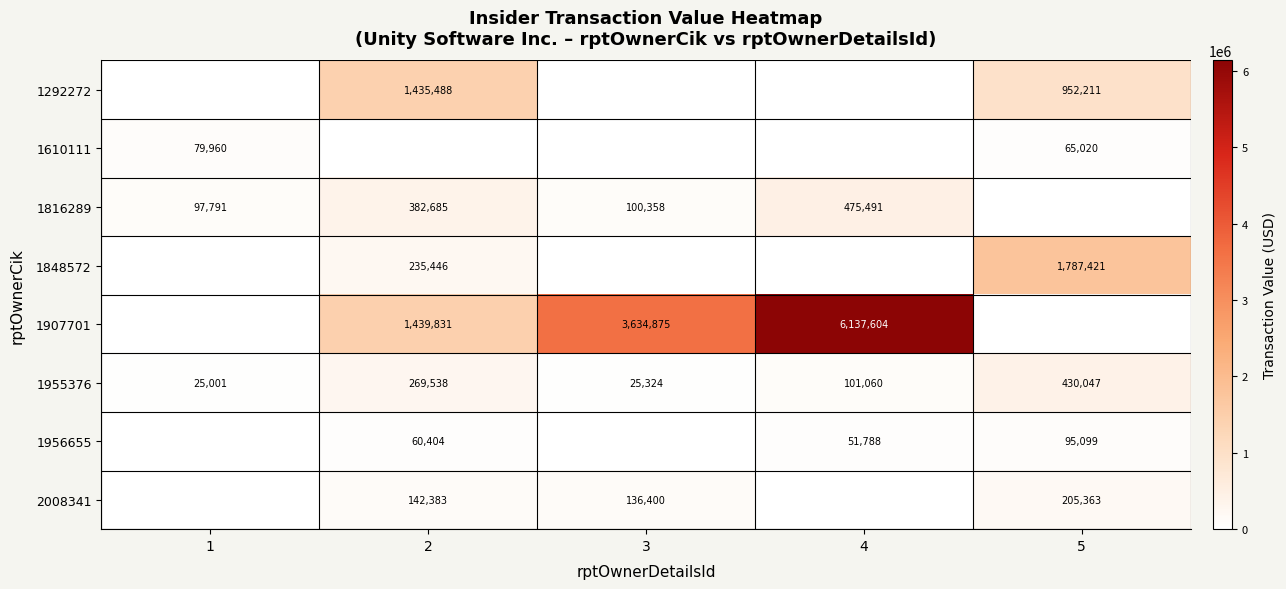

What is the average value of the 1955376 series?

170194